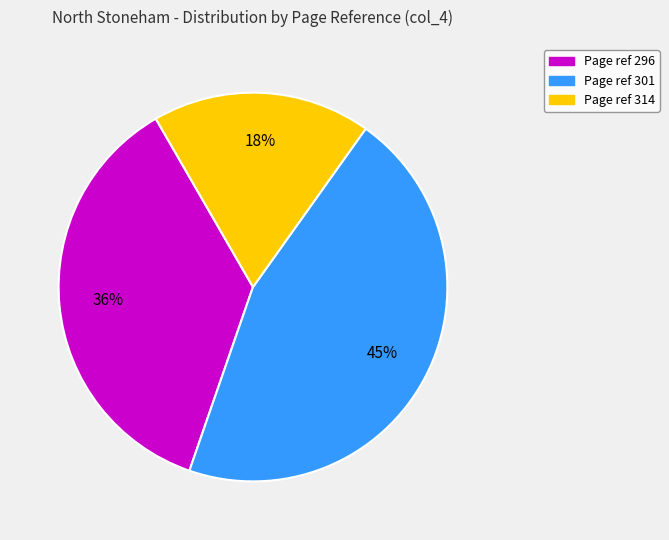

Is there a majority slice in this chart?

No